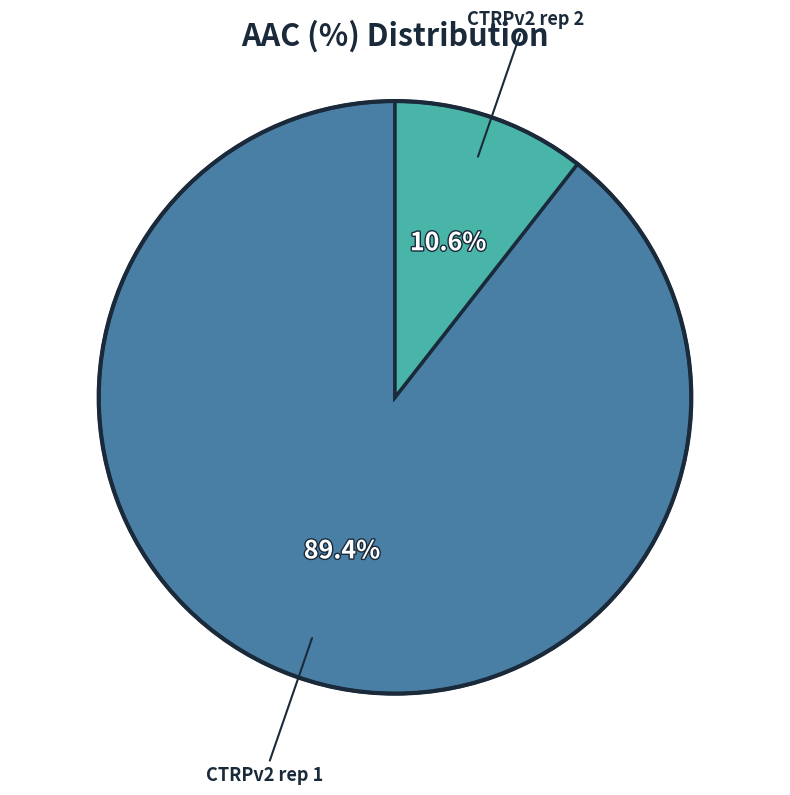

How many segments does this pie chart have?

2